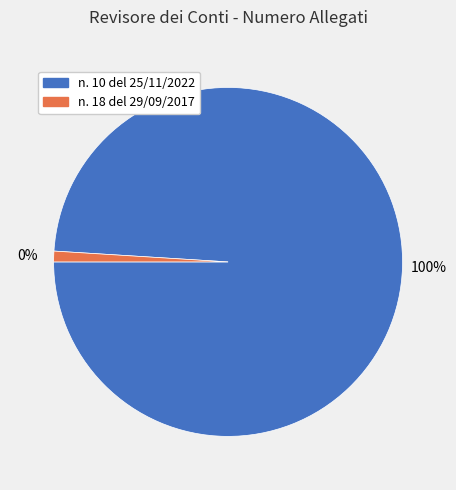

Count the number of slices in the pie.

2